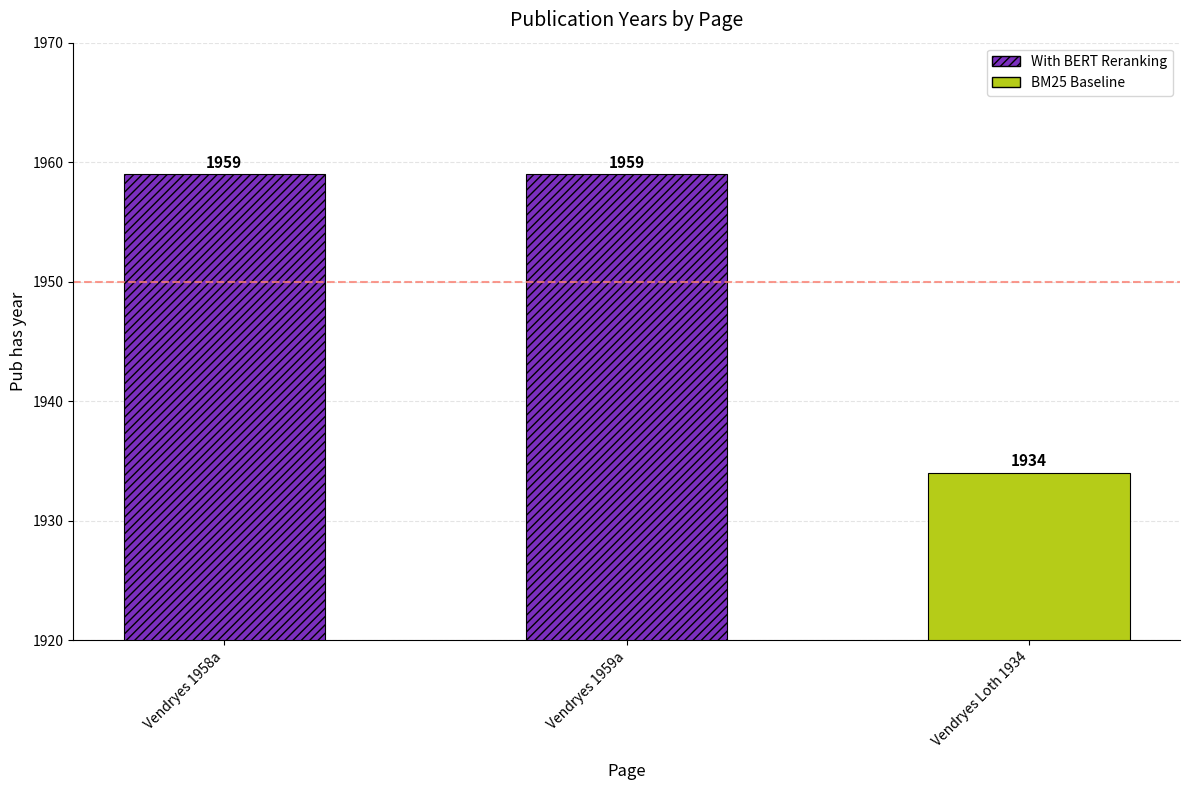

True or false: the data shows 1934 at Vendryes Loth 1934.

True